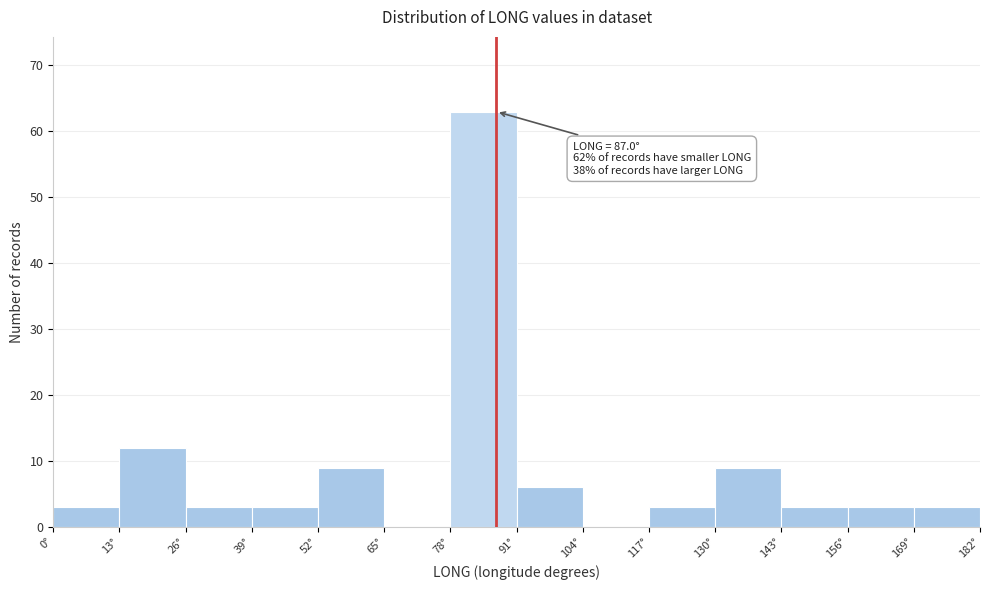

Which range on the x-axis has the tallest bar?

78 to 91